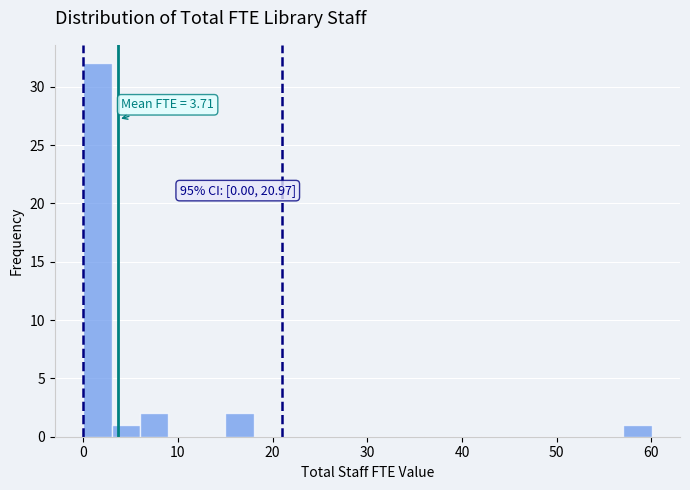

Around what value on the x-axis is the tallest bar? Give the approximate position of its centre, as read against the axis.

2